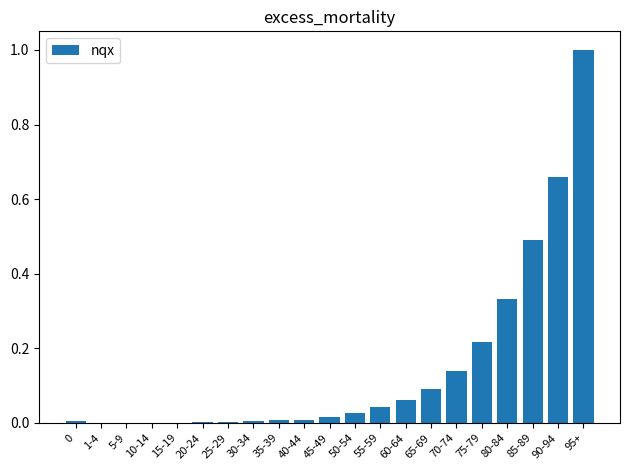

The chart shows a value of 0.3 at 95+. True or false?

False